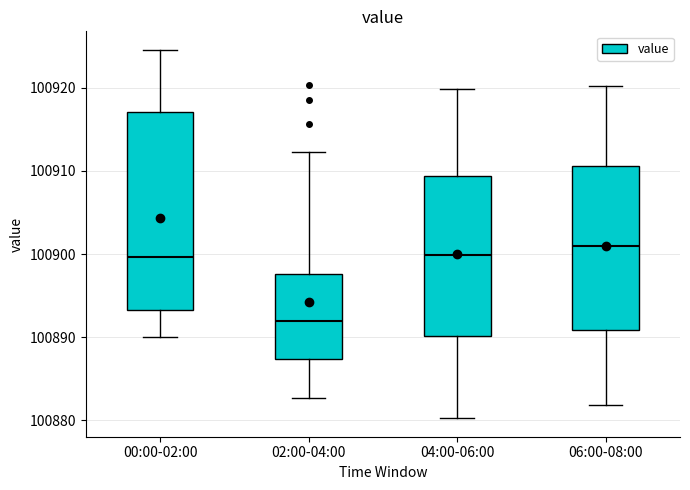

Reading left to right, read every box against the y-axis: the position of its median line, the range the box covers, and the ends of its whiskers. The values are not printed on the chart, so give them approximately, as read against the axis.

00:00-02:00: median 100900, box 100893 to 100917, whiskers 100890 to 100925
02:00-04:00: median 100892, box 100887 to 100898, whiskers 100883 to 100912
04:00-06:00: median 100900, box 100890 to 100909, whiskers 100880 to 100920
06:00-08:00: median 100901, box 100891 to 100911, whiskers 100882 to 100920